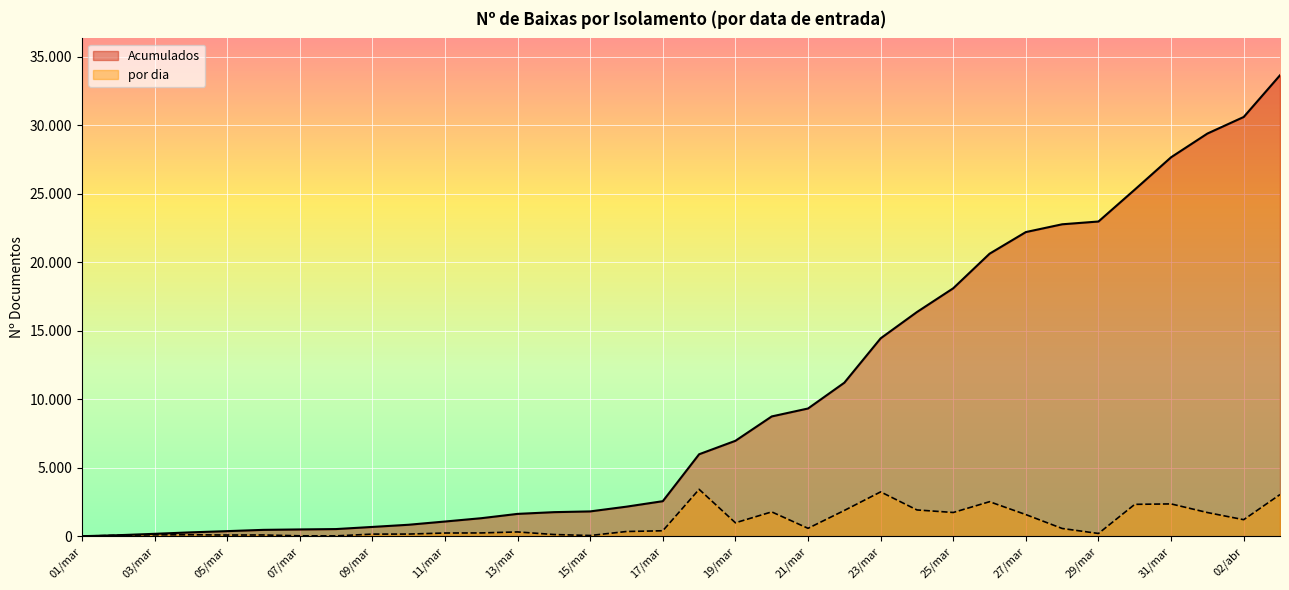

How many lines are shown in the chart?

2